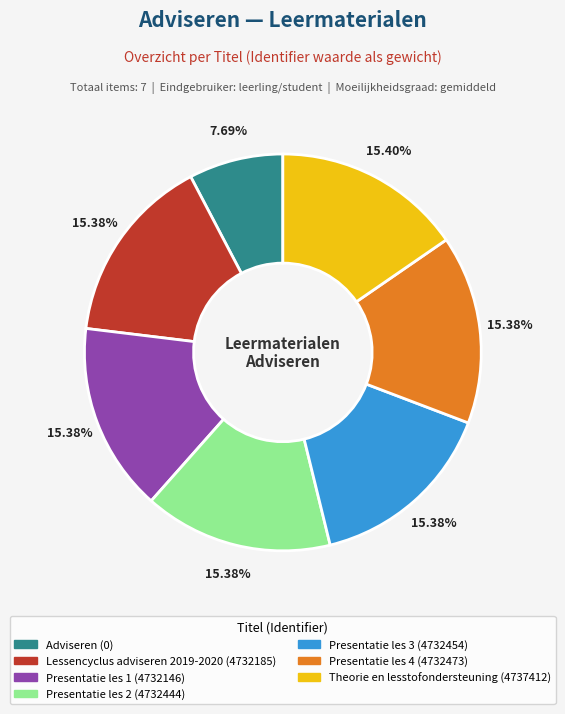

True or false: Lessencyclus adviseren 2019-2020 accounts for 23% of the total.

False